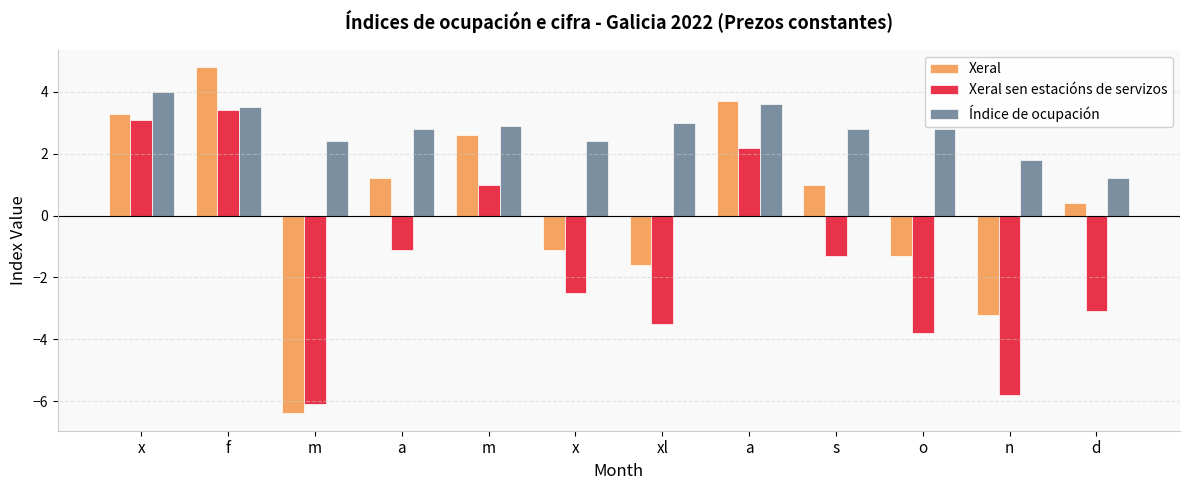

Reading left to right, list all the values displayed in this chart.

Xeral: 3.3	4.8	-6.4	1.2	2.6	-1.1	-1.6	3.7	1.0	-1.3	-3.2	0.4
Xeral sen estacións de servizos: 3.1	3.4	-6.1	-1.1	1.0	-2.5	-3.5	2.2	-1.3	-3.8	-5.8	-3.1
Índice de ocupación: 4.0	3.5	2.4	2.8	2.9	2.4	3.0	3.6	2.8	2.8	1.8	1.2